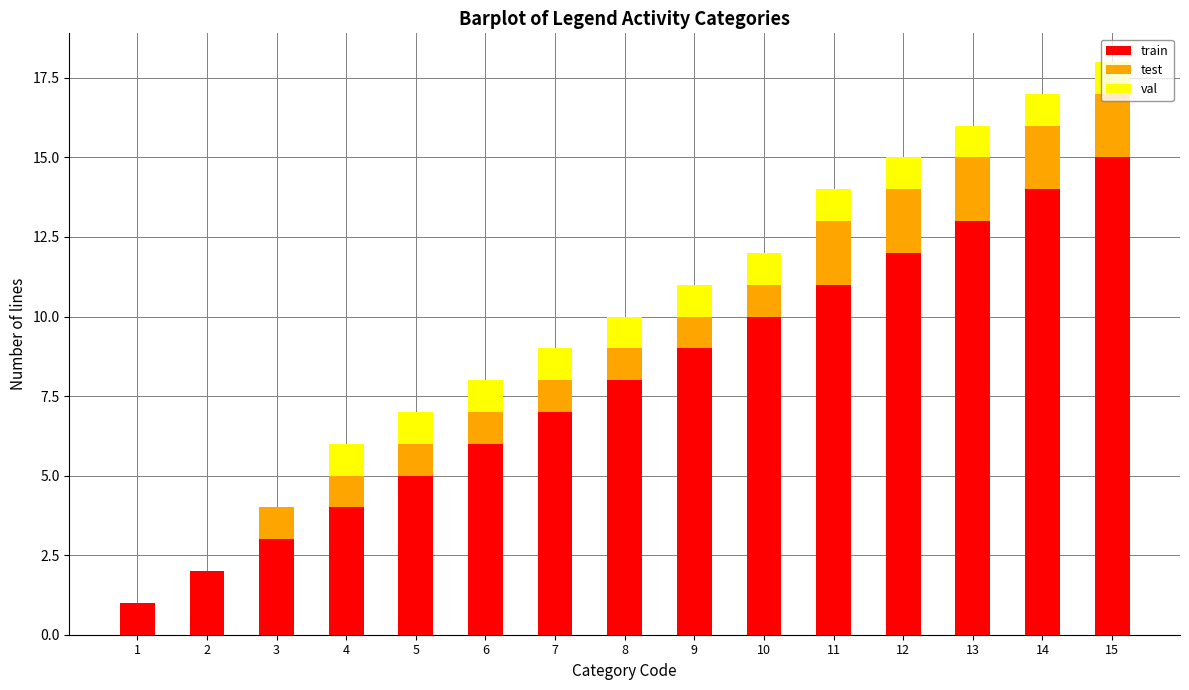

What is the average value of the val series?

1